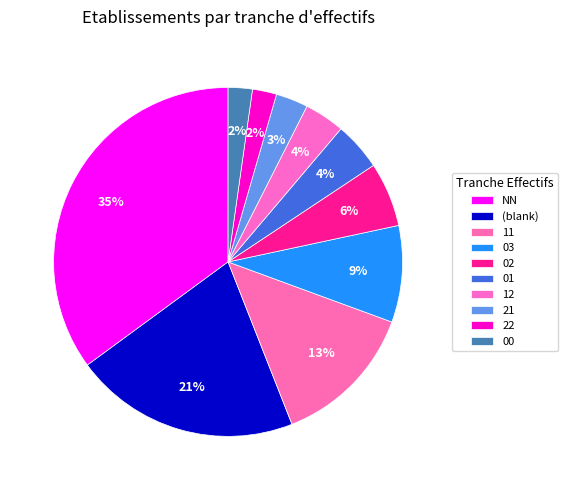

Does any single category account for the majority?

No